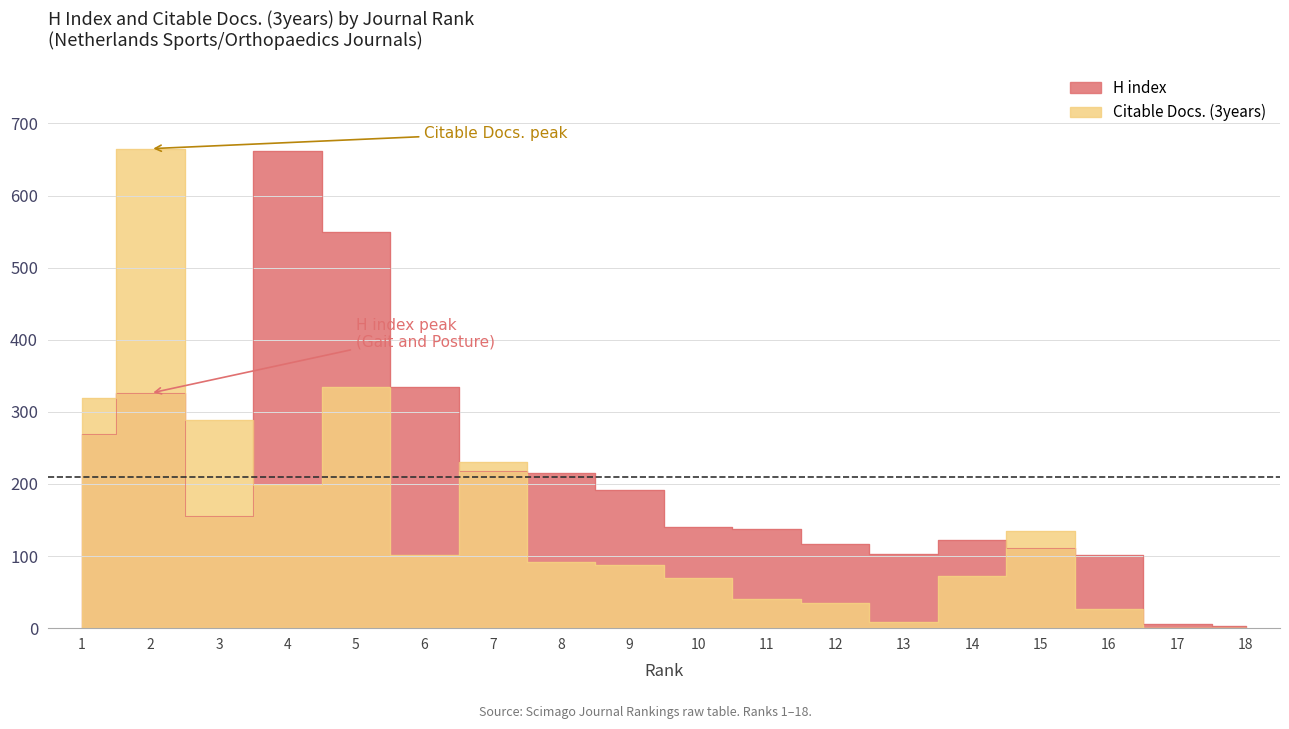

In Citable Docs. (3years), how many points are higher than both neighbors (excluding endpoints)?

4